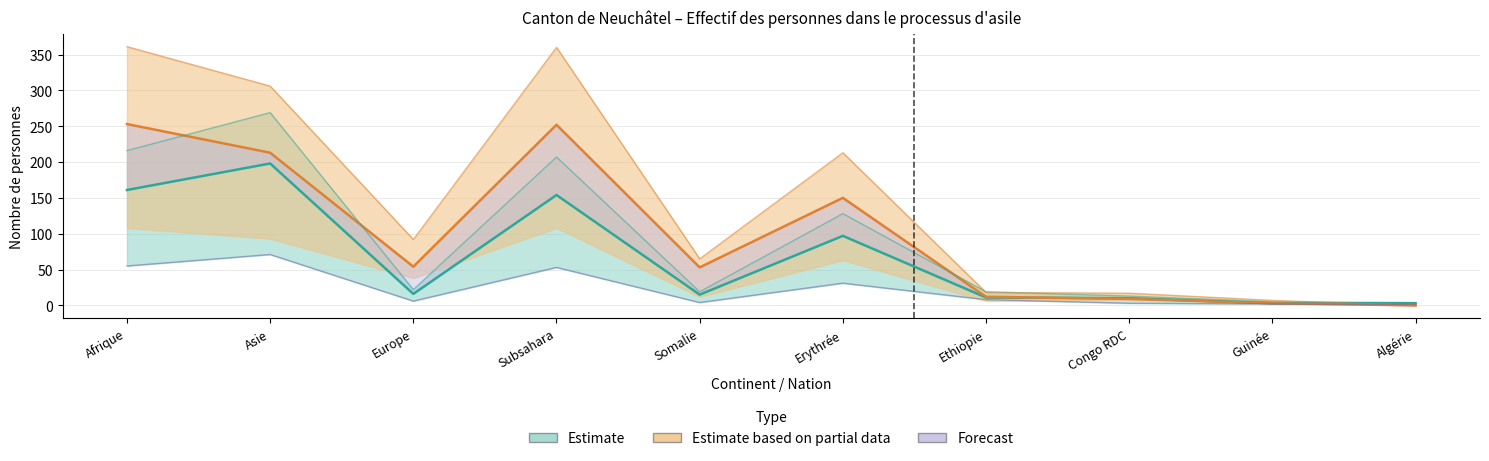

Reading right to left, extract all data points from this chart.

Total (Permis N): 4	5	13	19	128	19	207	22	269	216
Actifs (Permis N): 3	3	10	11	97	15	154	16	198	161
Total (Adm. prov.): 0	7	17	18	213	65	360	92	306	361
Actifs (Adm. prov.): 0	3	9	12	150	53	252	54	213	253
Non-actifs (Permis N): 1	2	3	8	31	4	53	6	71	55